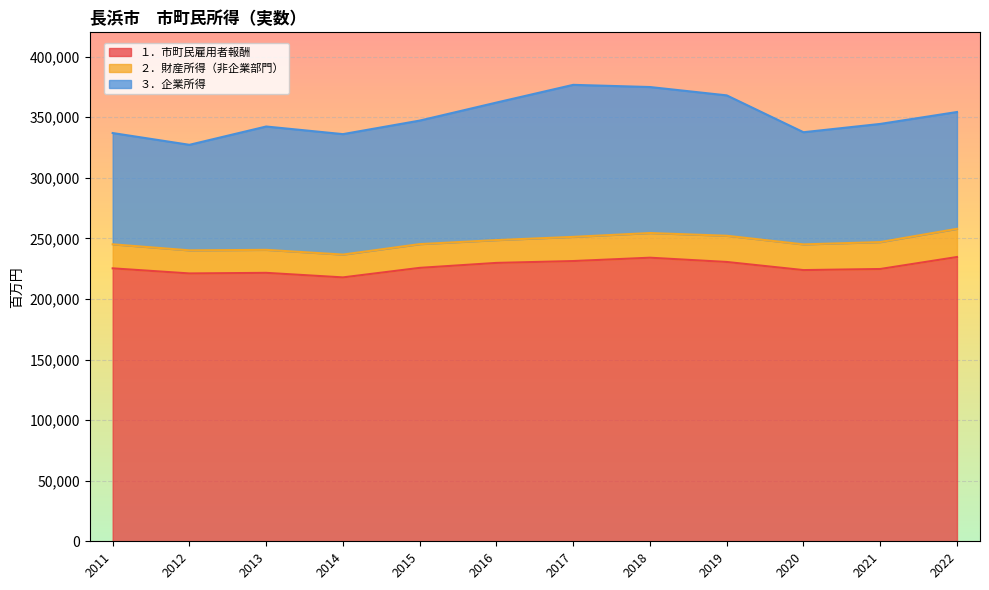

The ２．財産所得（非企業部門） series shows 28616 at 2014. True or false?

False